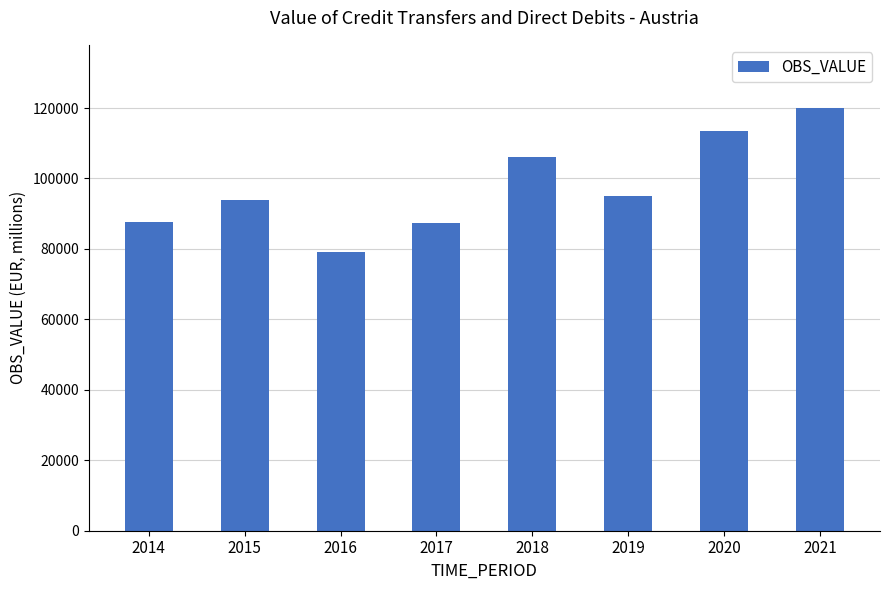

What is the difference between the values at 2016 and 2015?

14515.2